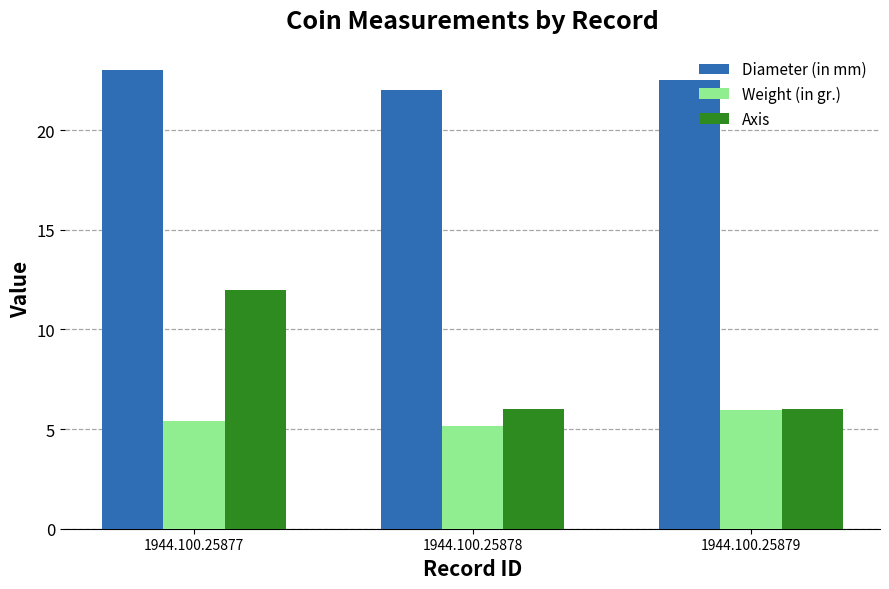

Read the Diameter (in mm) value at 1944.100.25878.

22.0